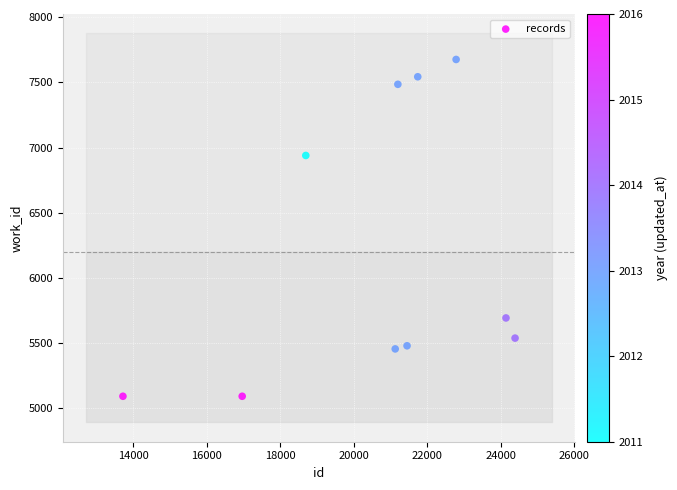

What is the average Y value?

6198